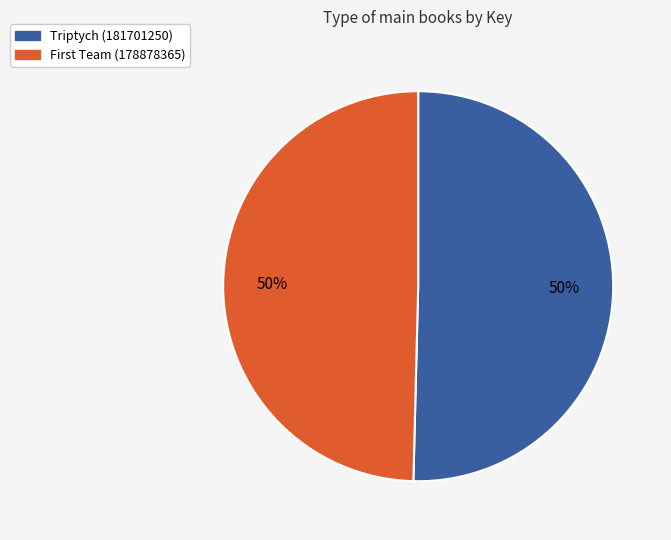

How many slices are in this pie chart?

2